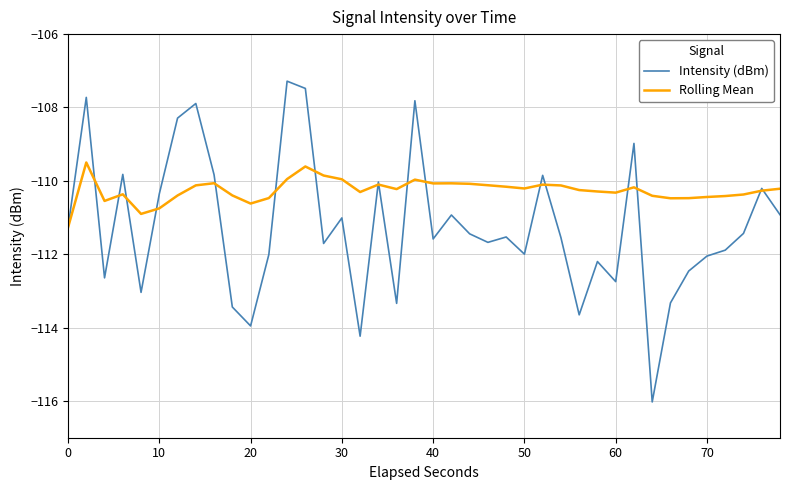

List the series in order of their overall mean, lowest first.

Intensity (dBm), Rolling Mean